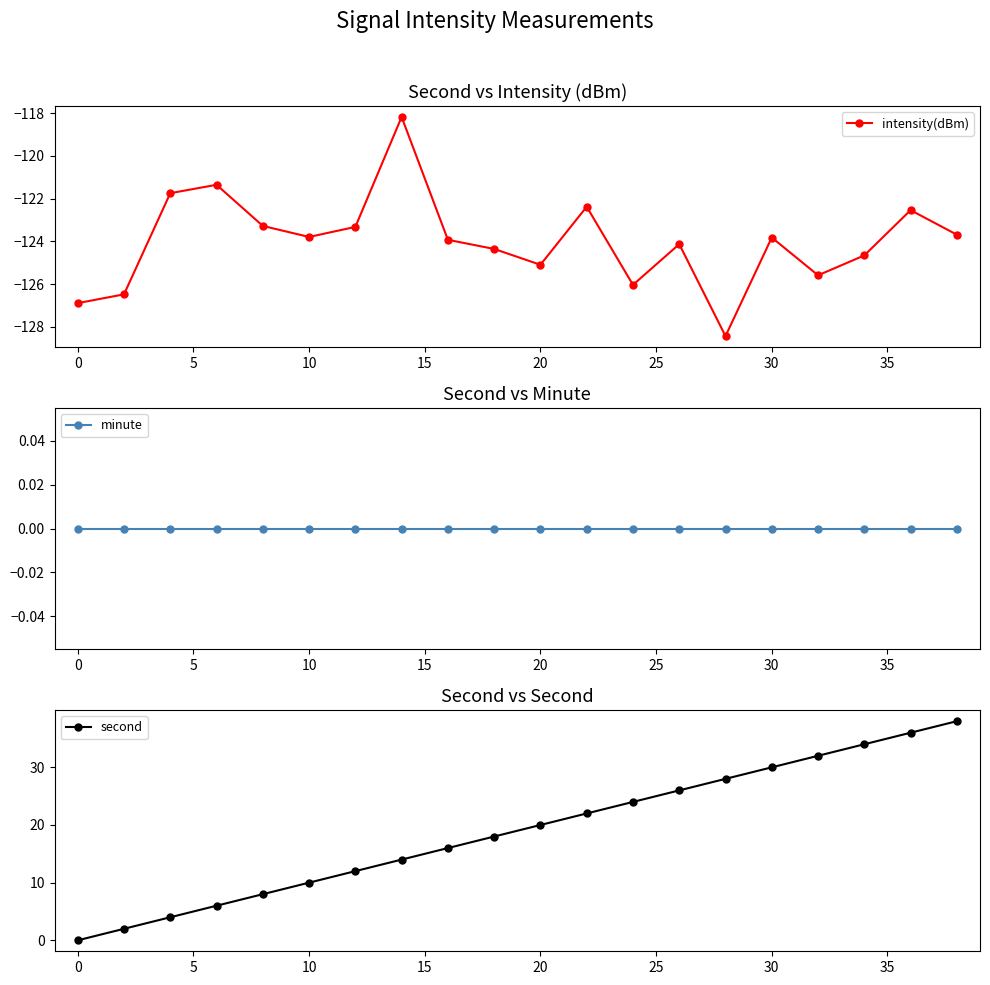

Reading right to left, what are all the values shown in this chart?

intensity(dBm): -123.7	-122.5	-124.7	-125.6	-123.8	-128.4	-124.1	-126.0	-122.4	-125.1	-124.4	-123.9	-118.2	-123.3	-123.8	-123.3	-121.3	-121.7	-126.5	-126.9
minute: 0.0	0.0	0.0	0.0	0.0	0.0	0.0	0.0	0.0	0.0	0.0	0.0	0.0	0.0	0.0	0.0	0.0	0.0	0.0	0.0
second: 38.0	36.0	34.0	32.0	30.0	28.0	26.0	24.0	22.0	20.0	18.0	16.0	14.0	12.0	10.0	8.0	6.0	4.0	2.0	0.0